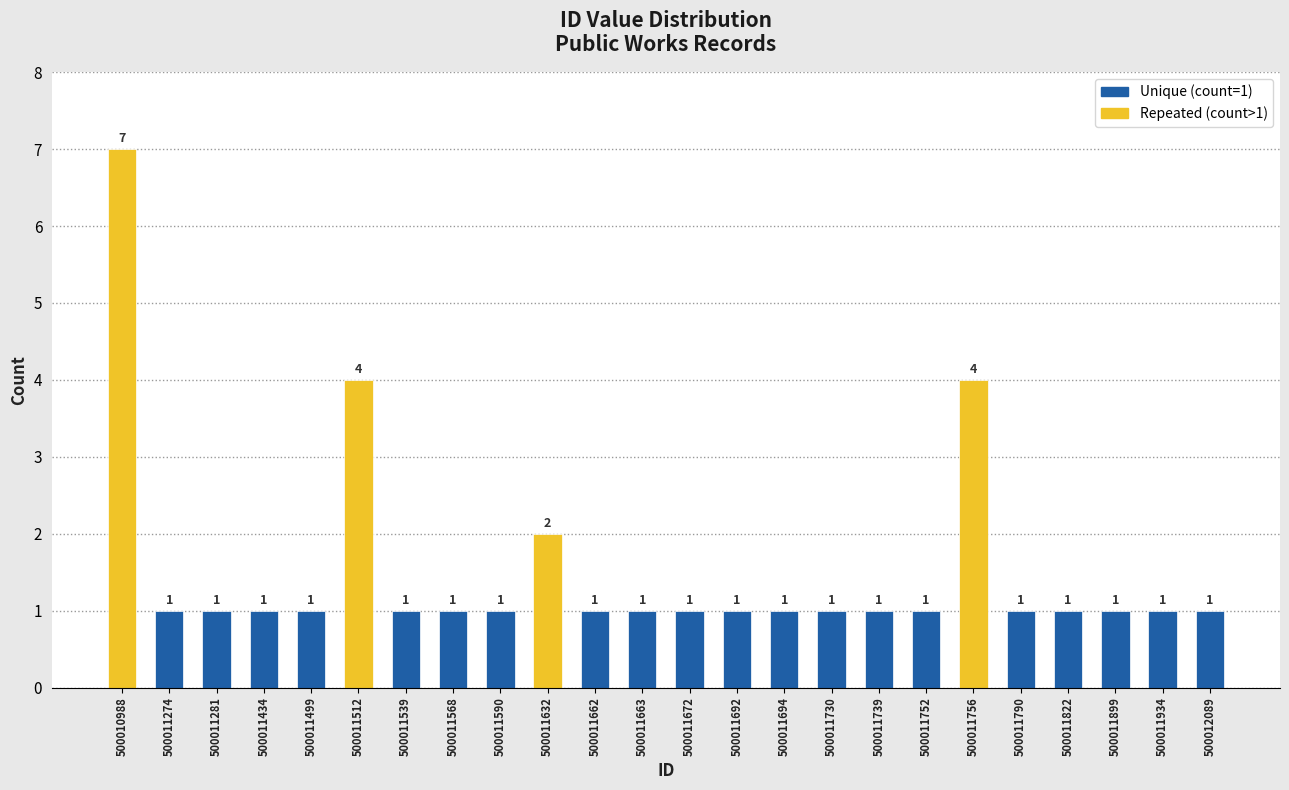

Reading left to right, transcribe all the data shown in this chart.

7	1	1	1	1	4	1	1	1	2	1	1	1	1	1	1	1	1	4	1	1	1	1	1